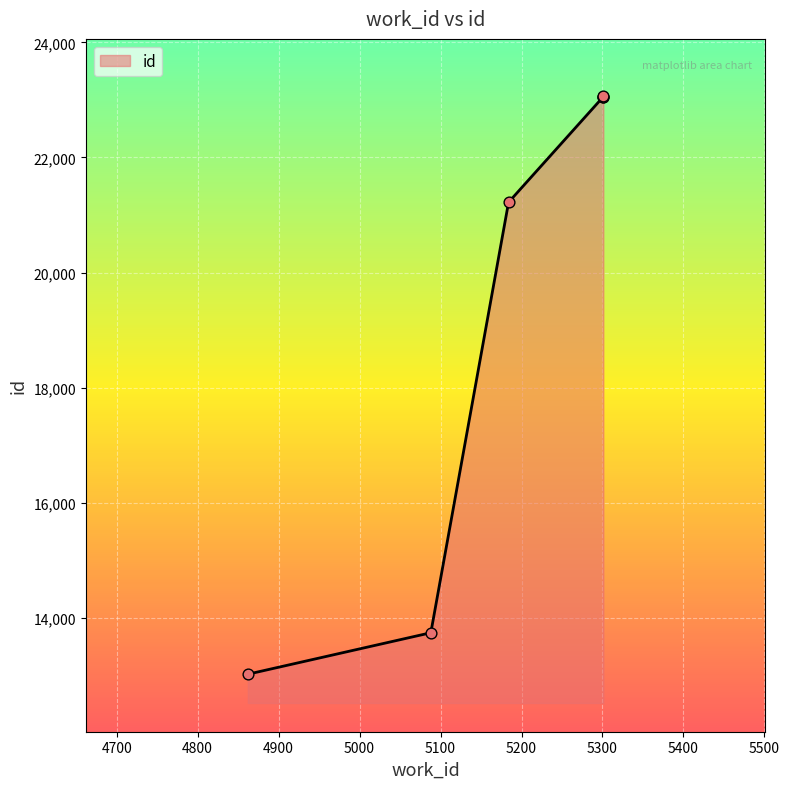

Approximately how many times larger is the value at 5301 compared to 4862?

1.8